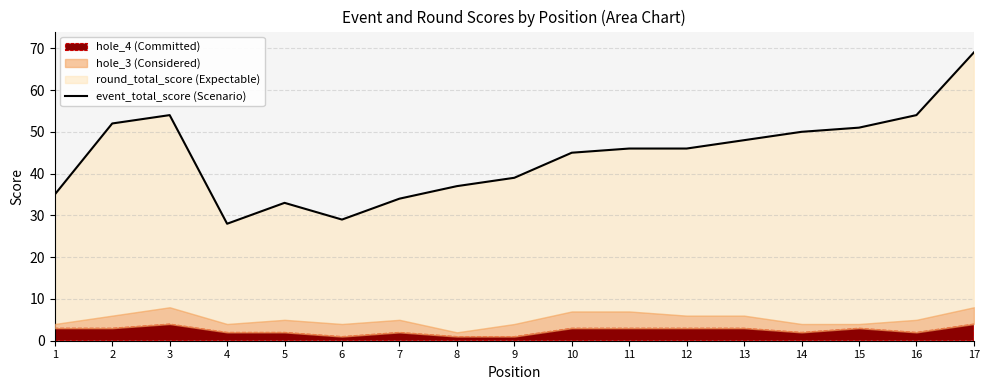

What is the value of the 6th point from the left?

29